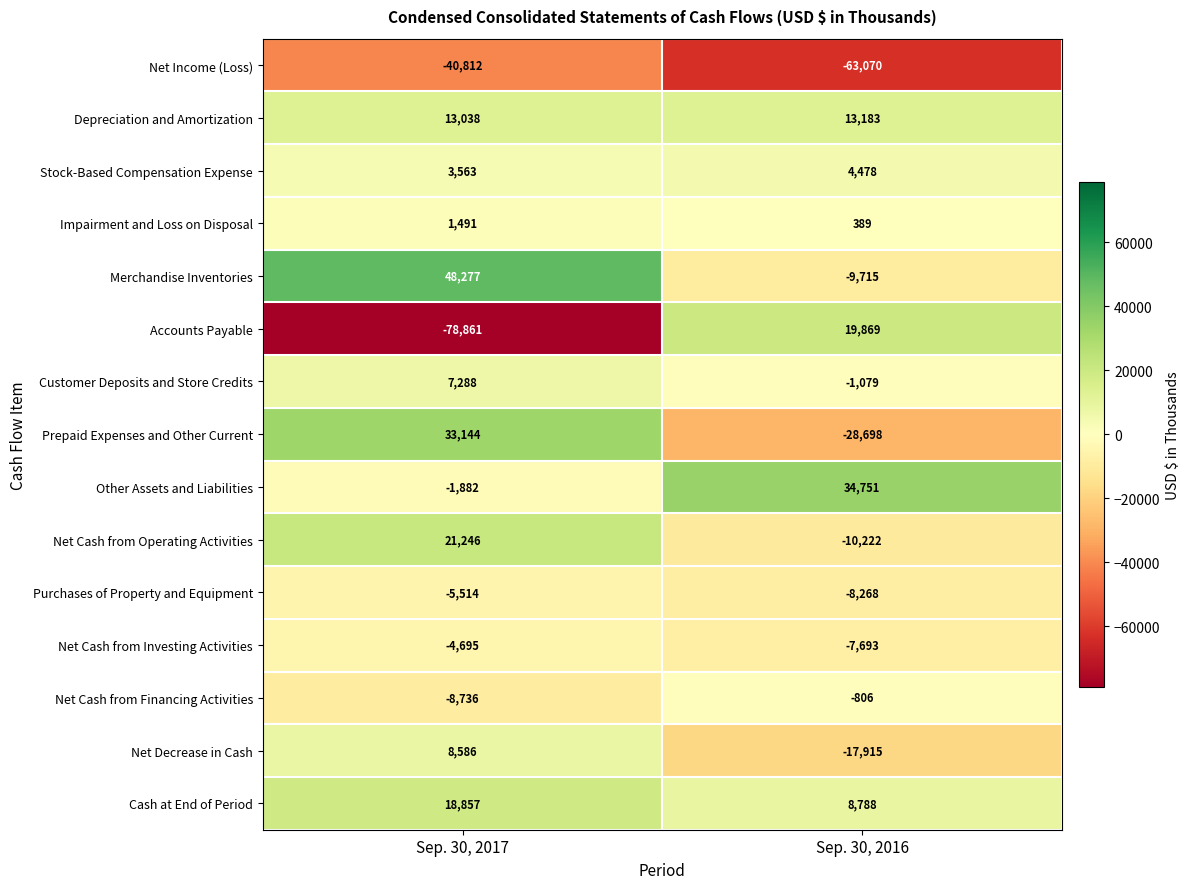

How many data points does each series have?

2